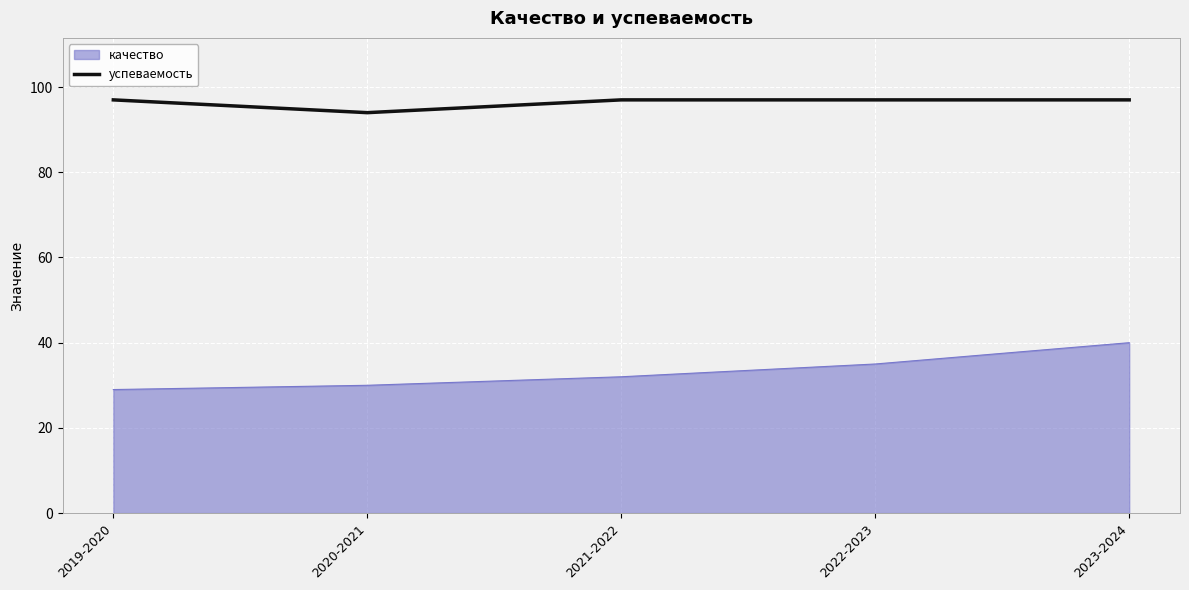

Which series has the largest range (max minus min)?

качество